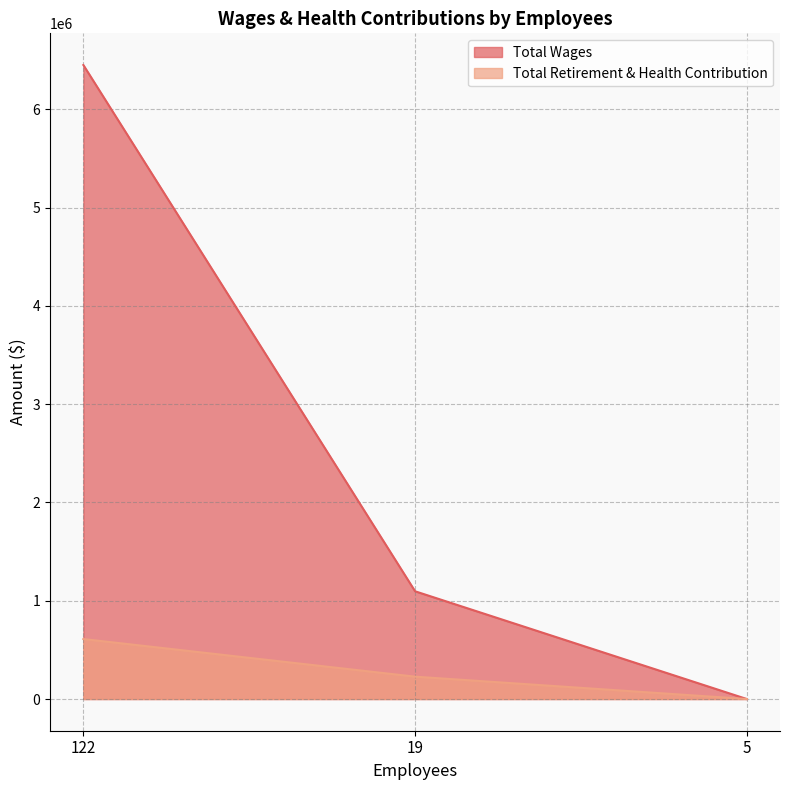

Rank the series at 5 from lowest to highest value.

Total Wages, Total Retirement & Health Contribution